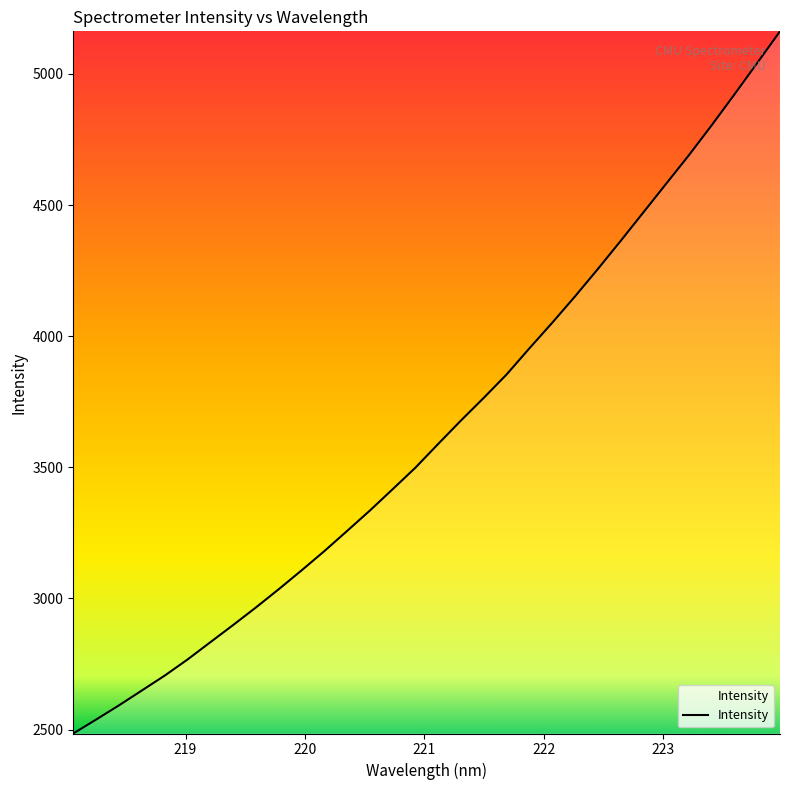

What is the minimum value shown in the chart?

2485.0